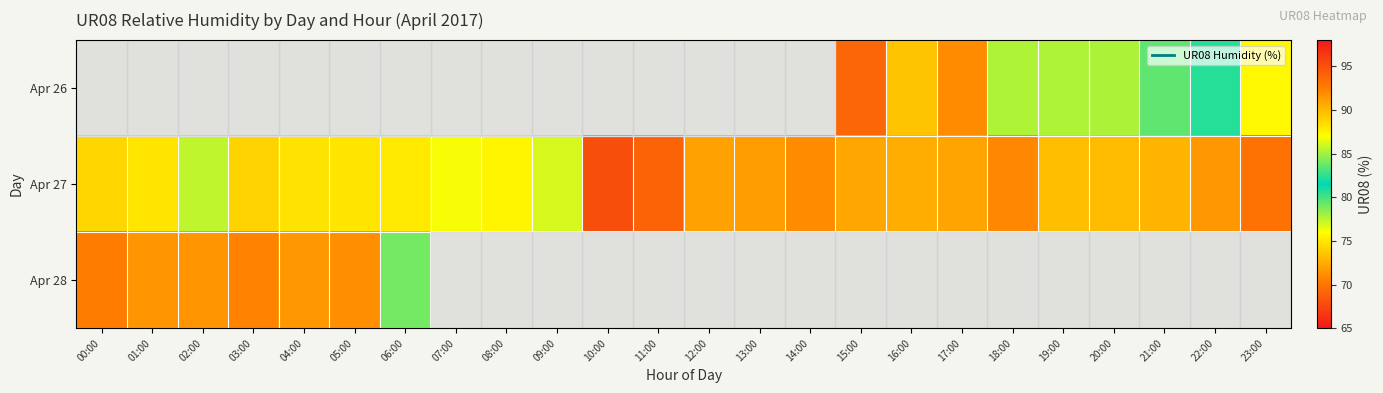

How many distinct data groups are displayed?

3